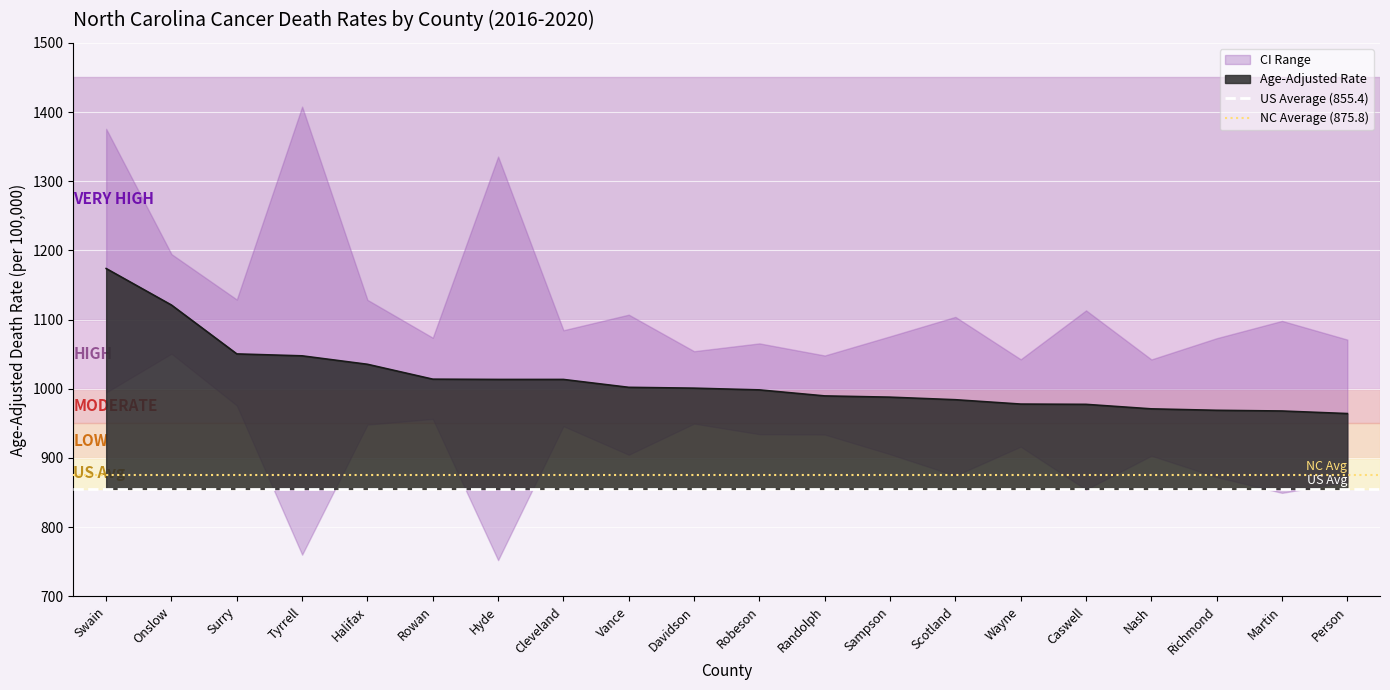

What value does the Age-Adjusted Rate series have at Rowan?

1013.9